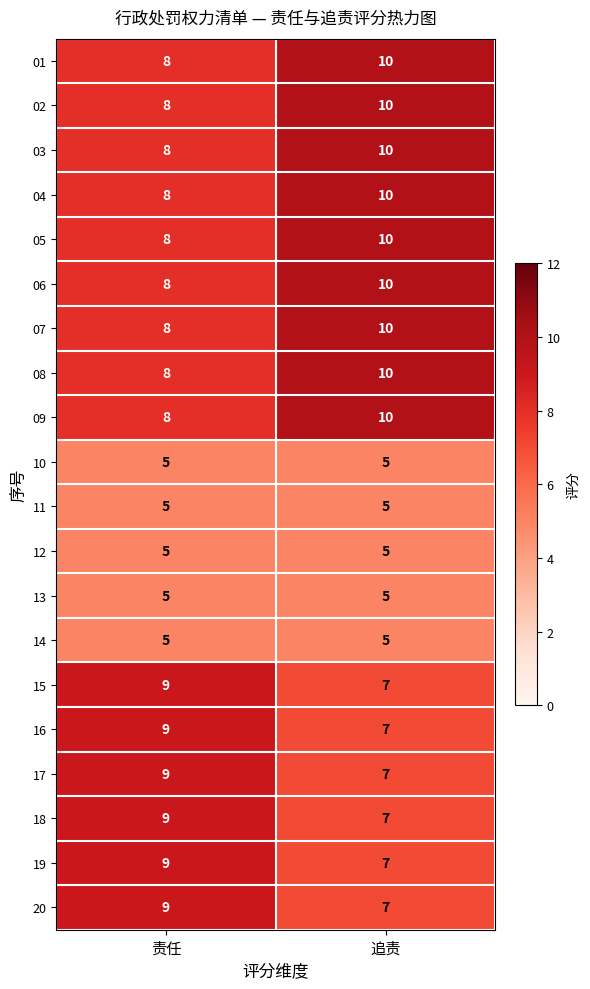

What is the approximate value of 06 at 追责?

10